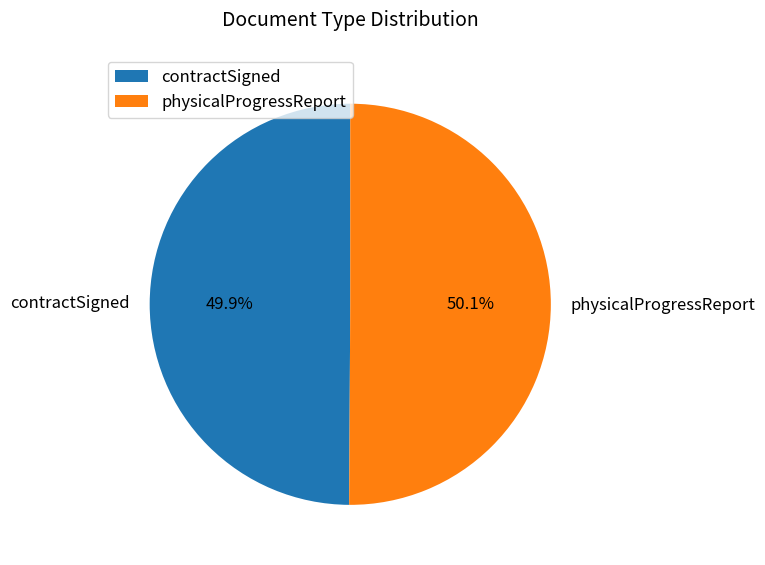

How many segments does this pie chart have?

2